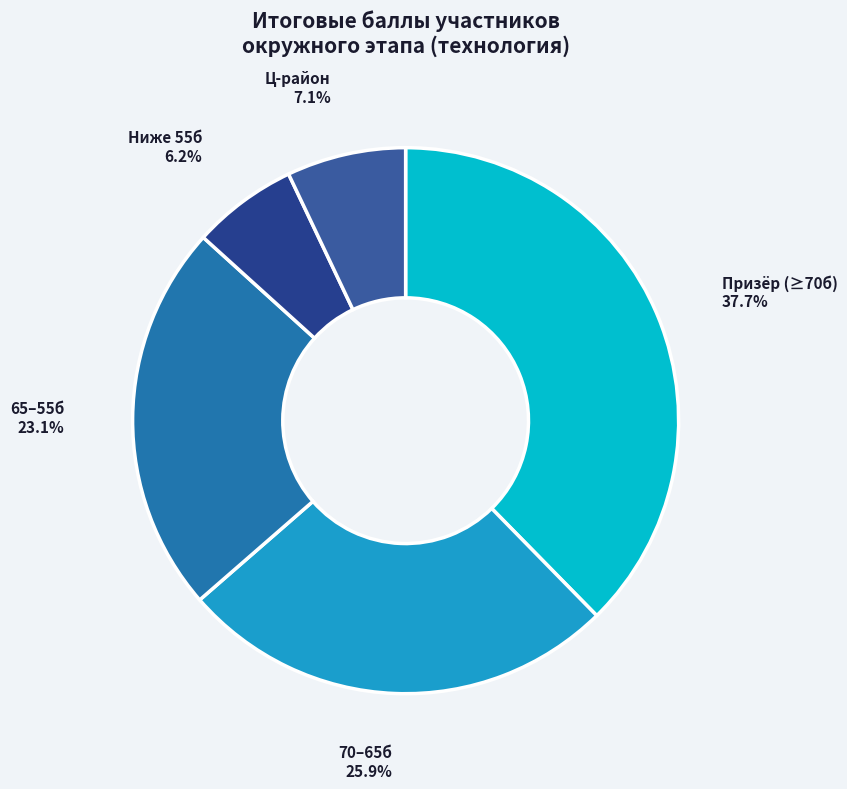

What is the smallest slice in the pie chart?

Ниже 55б